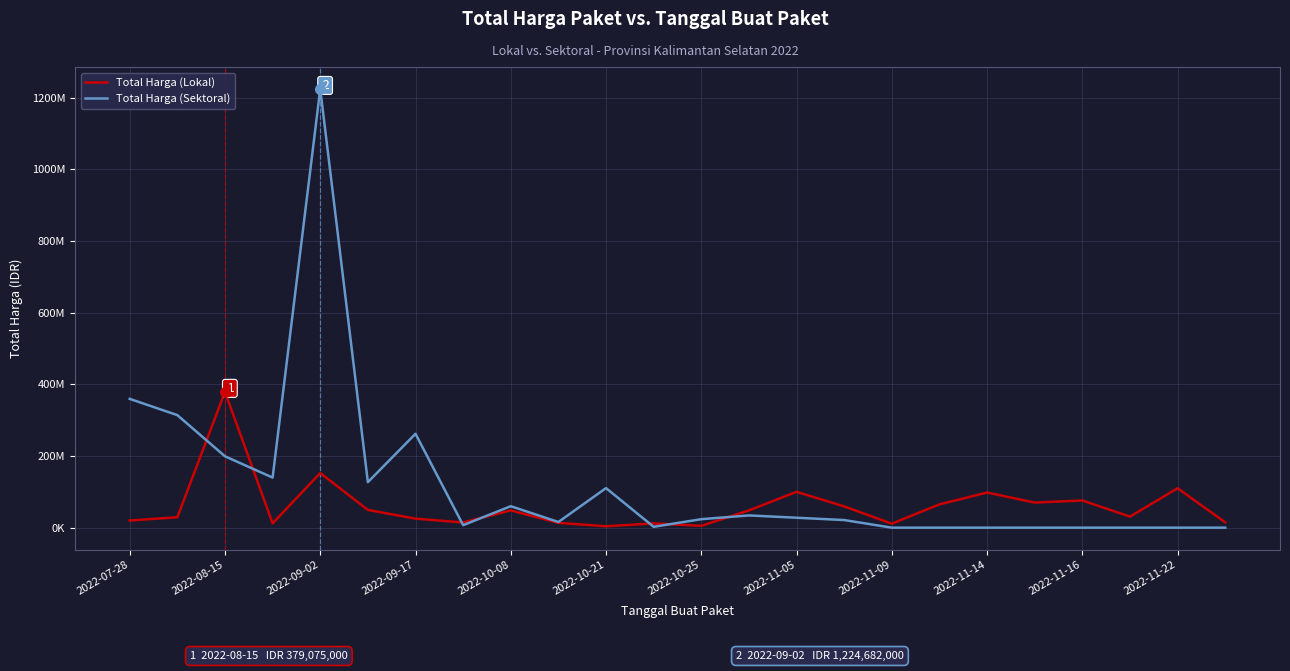

What is the difference between the maximum and minimum values in the Total Harga (Lokal) series?

375250000